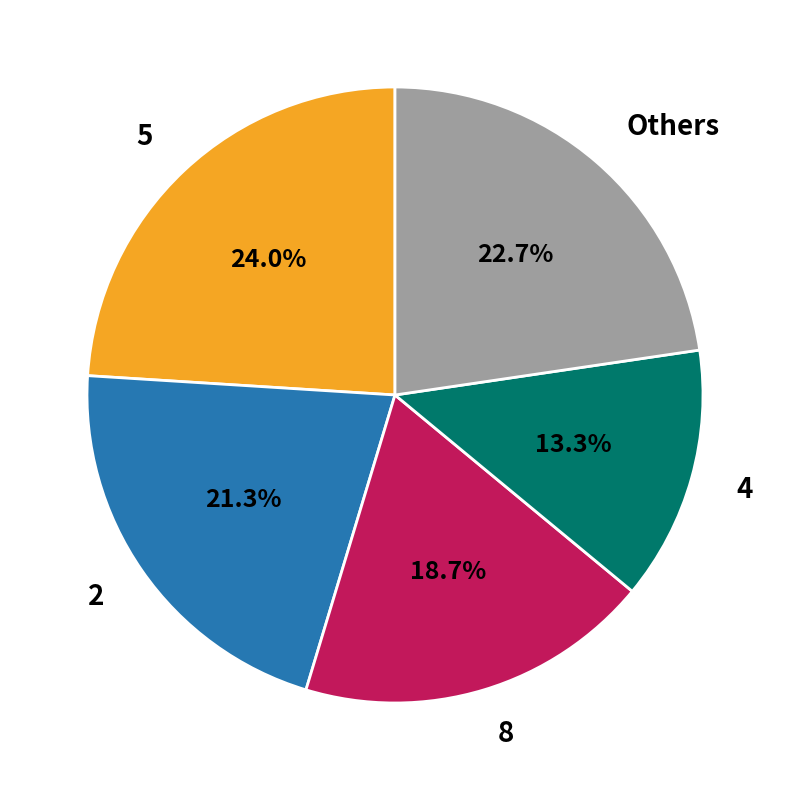

What is the smallest slice in the pie chart?

4